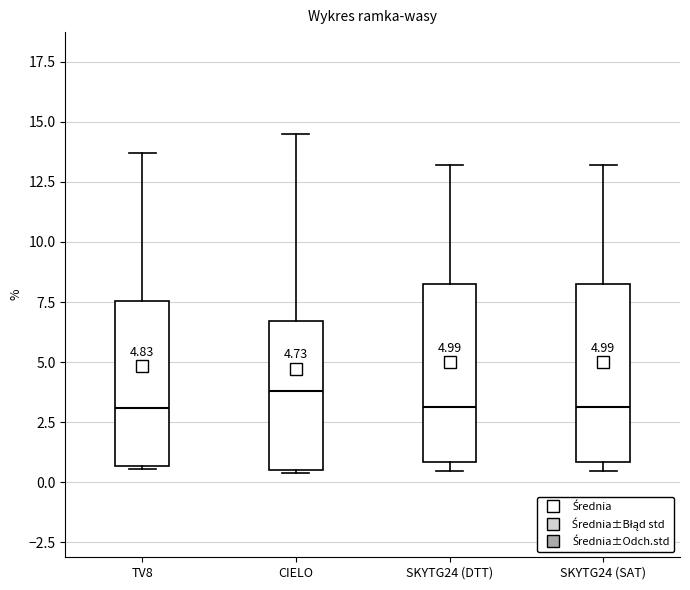

Which box's median line is the highest?

CIELO